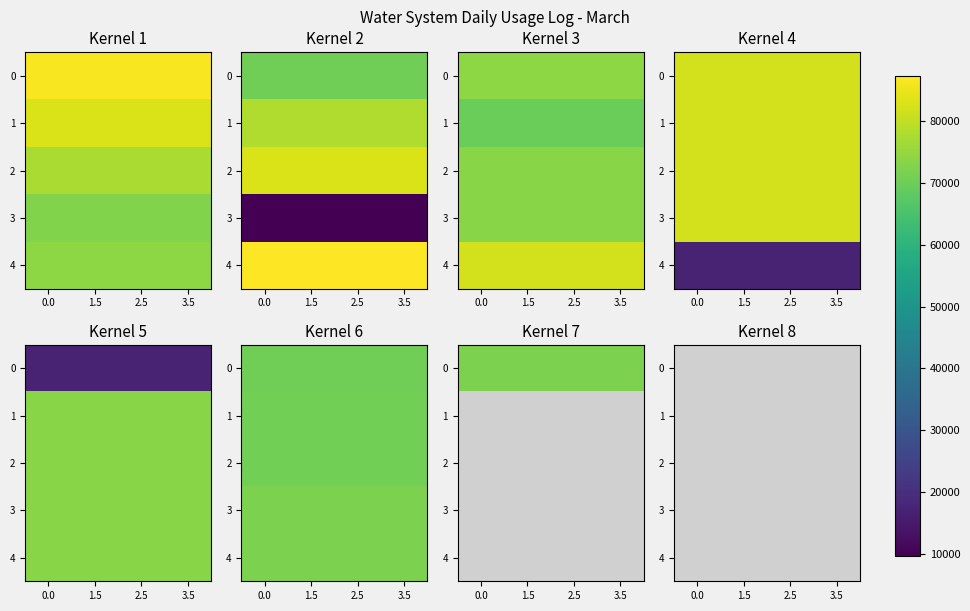

Is the value of 3 at 1.5 greater than the value of 1 at 1.5?

No